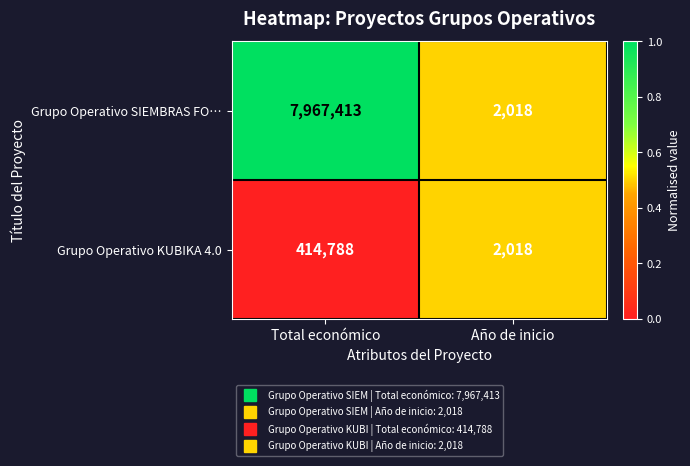

What is the sum of all Grupo Operativo KUBIKA 4.0 values?

416806